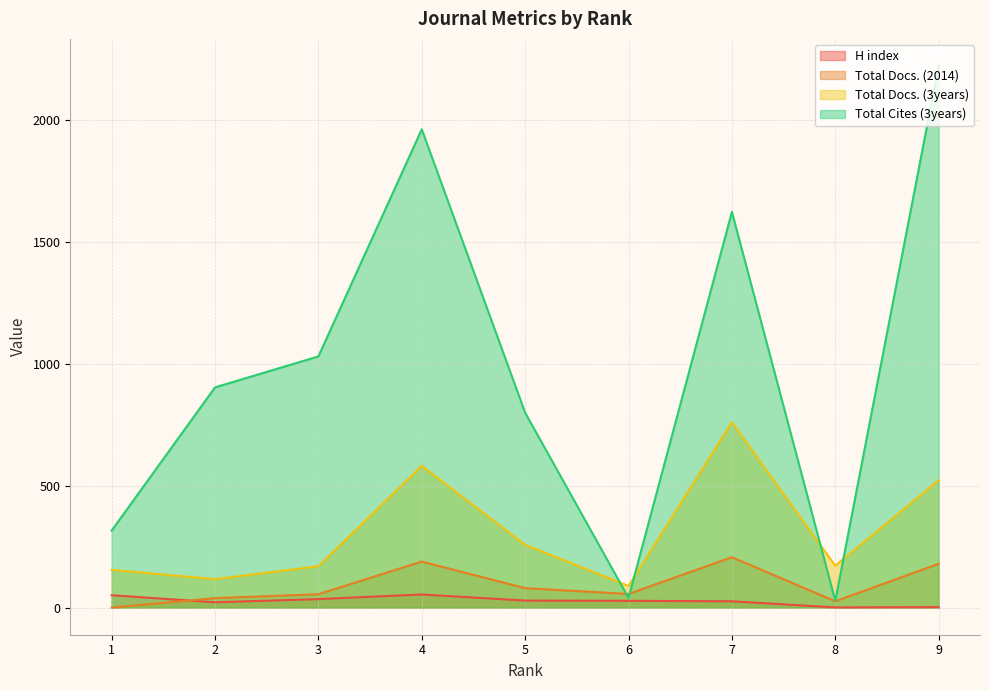

How many lines are shown in the chart?

4